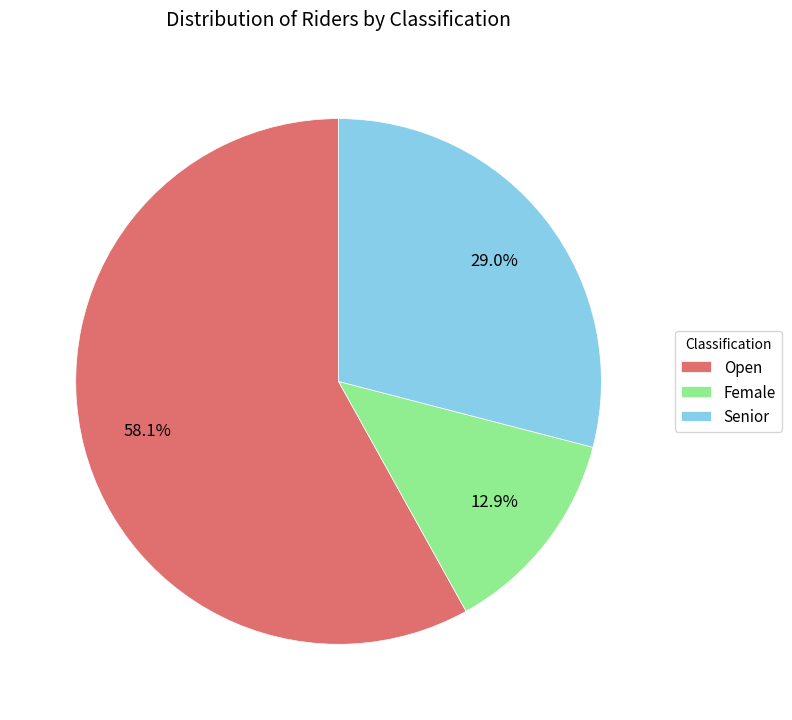

To the nearest percent, what is the difference between the largest and smallest slice percentages?

45%